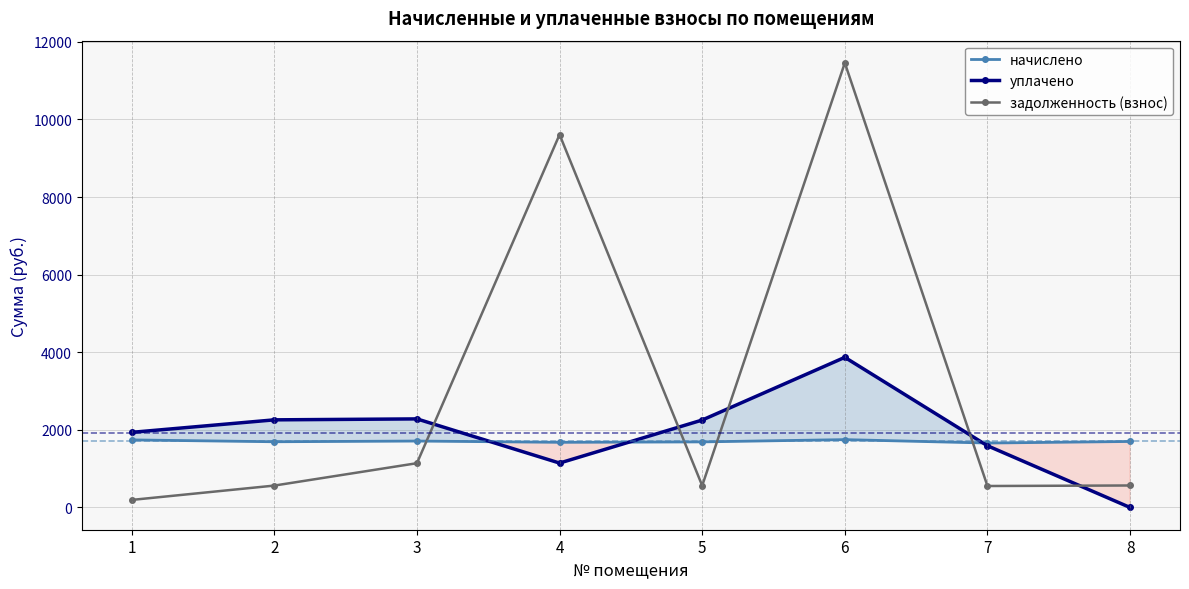

Reading left to right, list all the values displayed in this chart.

начислено: 1=1741.3	2=1693.7	3=1712.0	4=1679.0	5=1690.0	6=1748.7	7=1660.7	8=1701.0
уплачено: 1=1936.2	2=2258.3	3=2282.7	4=1144.7	5=2253.4	6=3868.6	7=1590.9	8=0.0
задолженность (взнос): 1=194.9	2=564.6	3=1141.3	4=9608.3	5=563.3	6=11455.5	7=553.6	8=567.0